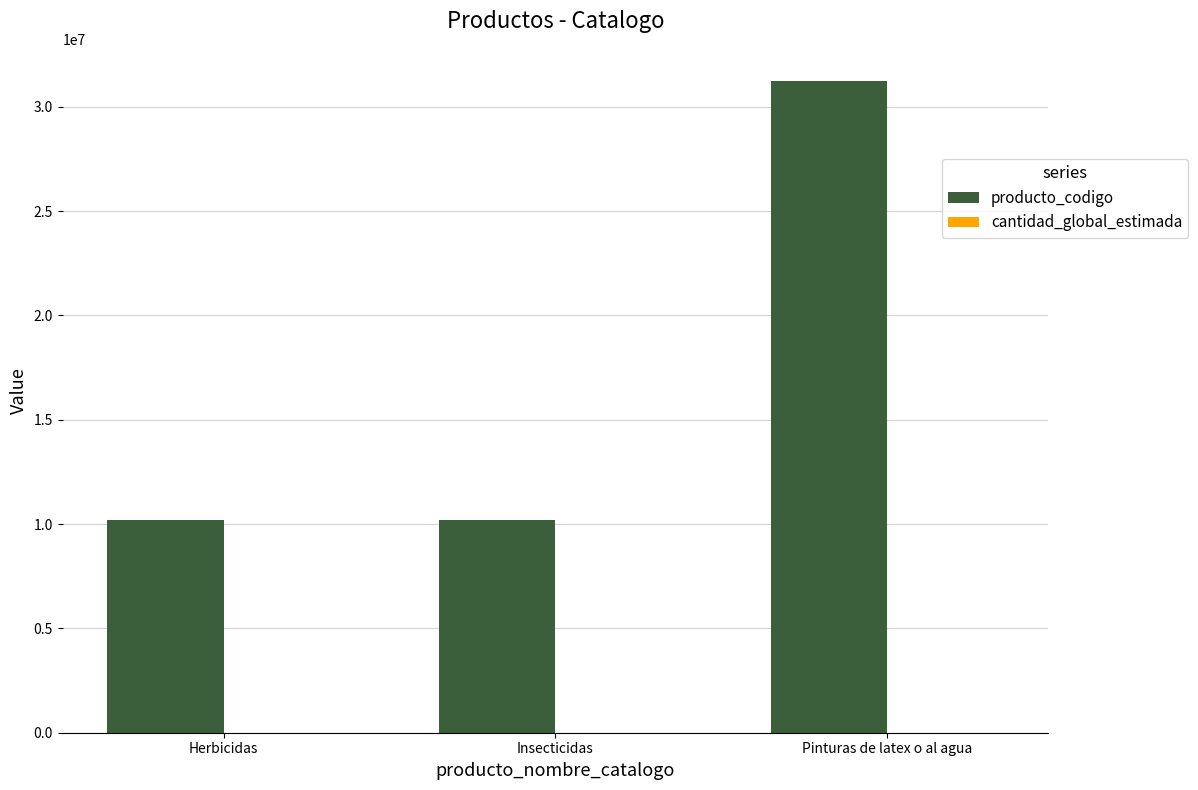

What is the sum of the producto_codigo values at Insecticidas and Pinturas de latex o al agua?

41403015